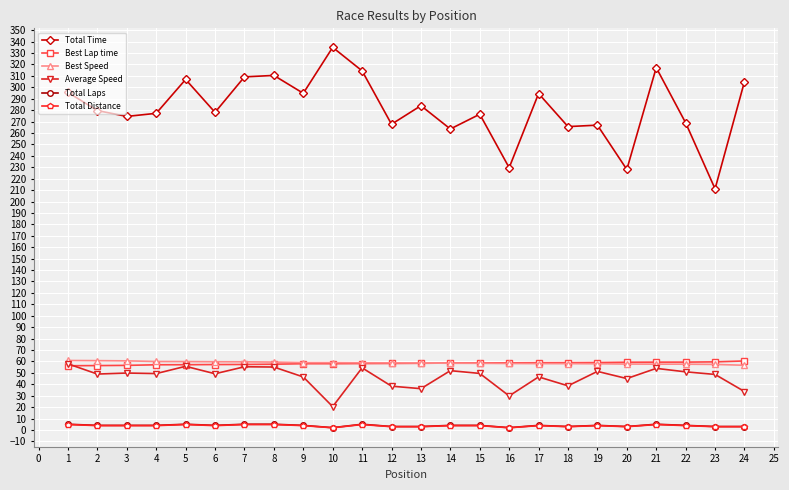

What is the difference between the Total Time values at 4 and 17?

17.3